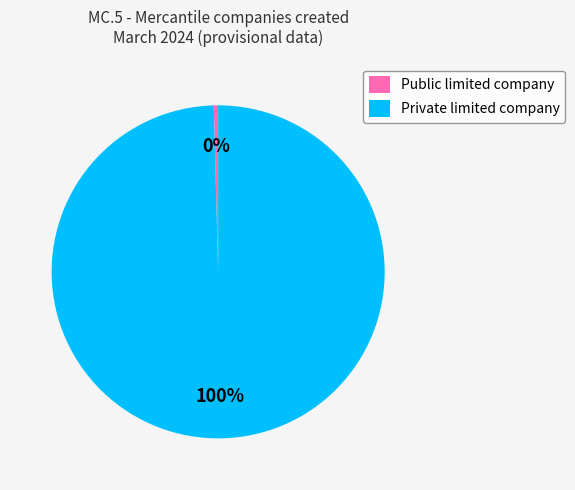

Combined, do Public limited company and Private limited company account for over 50%?

Yes